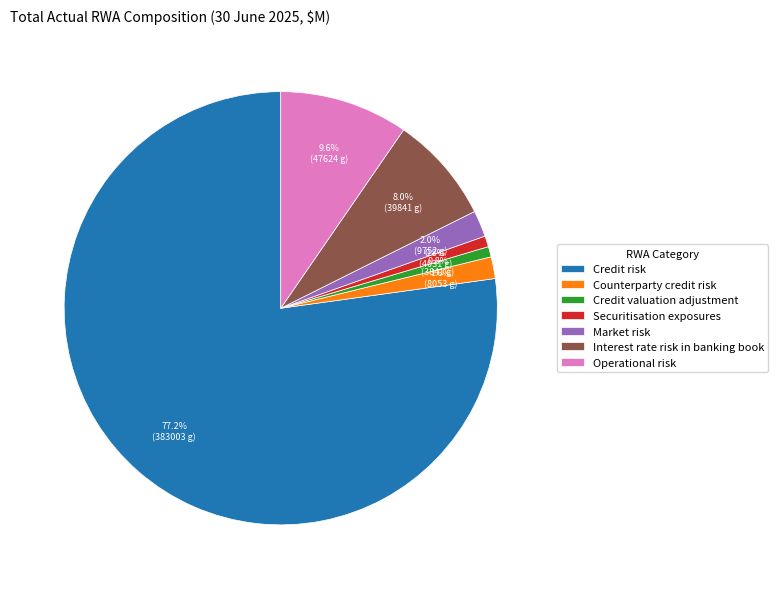

To the nearest percent, what is the difference between the Interest rate risk in banking book and Operational risk slice percentages?

2%